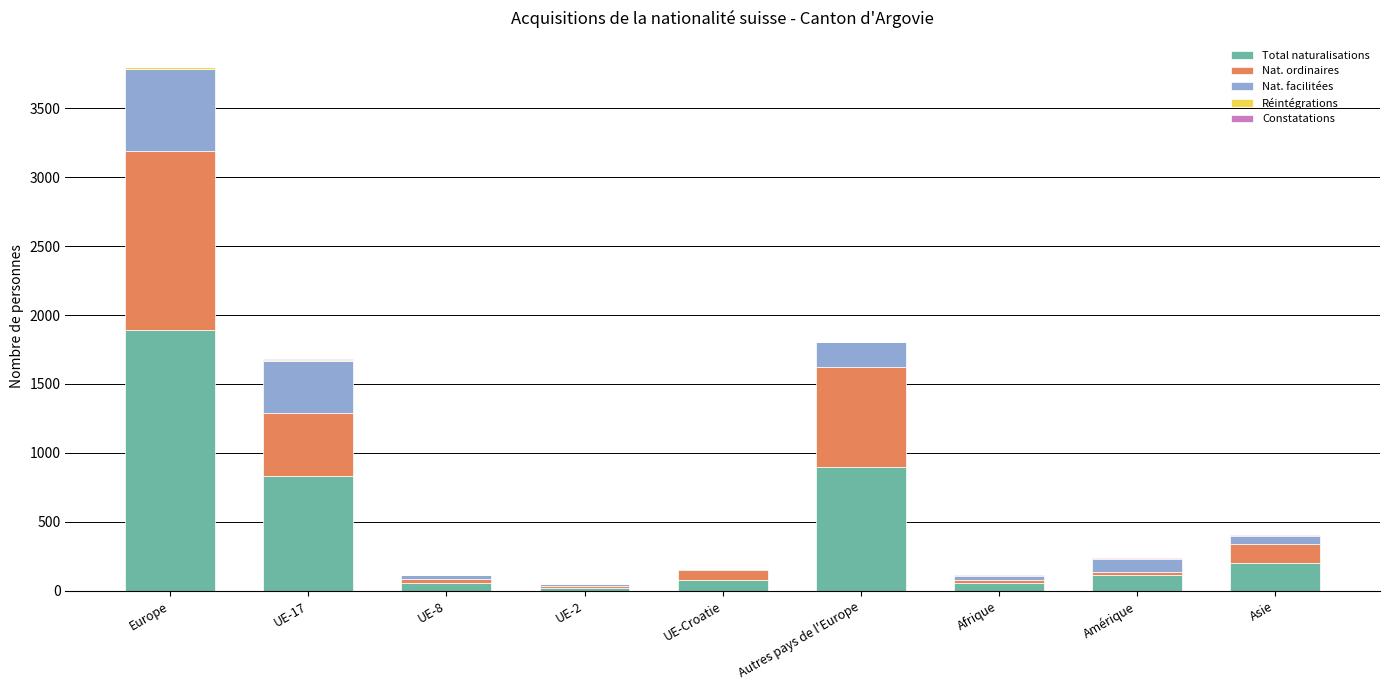

How many distinct data groups are displayed?

5